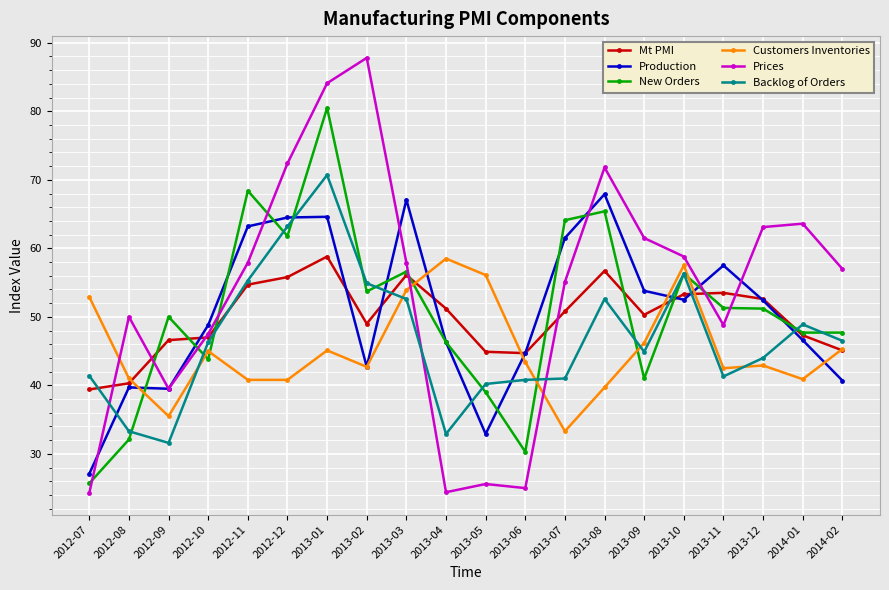

What is the difference between the highest and lowest values at 2014-01?

22.7